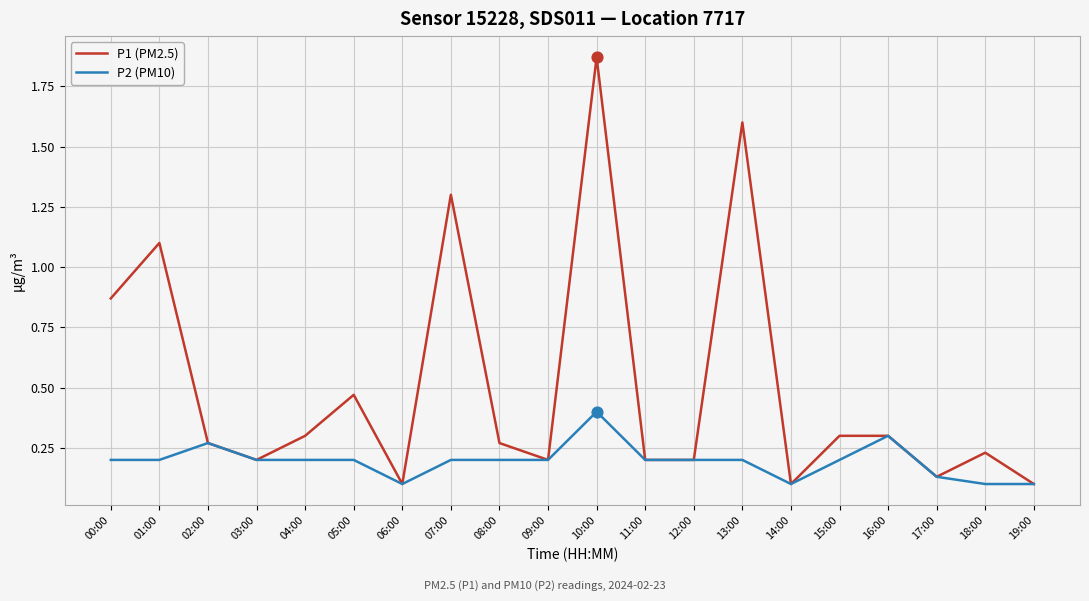

At which category is the sum across all series the highest?

10:00